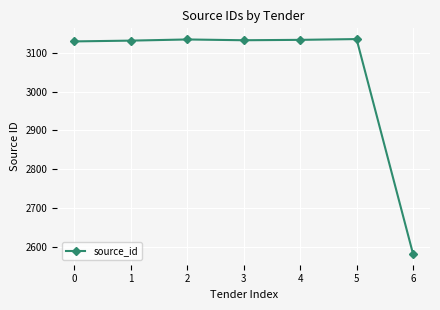

What is the minimum value shown in the chart?

2581